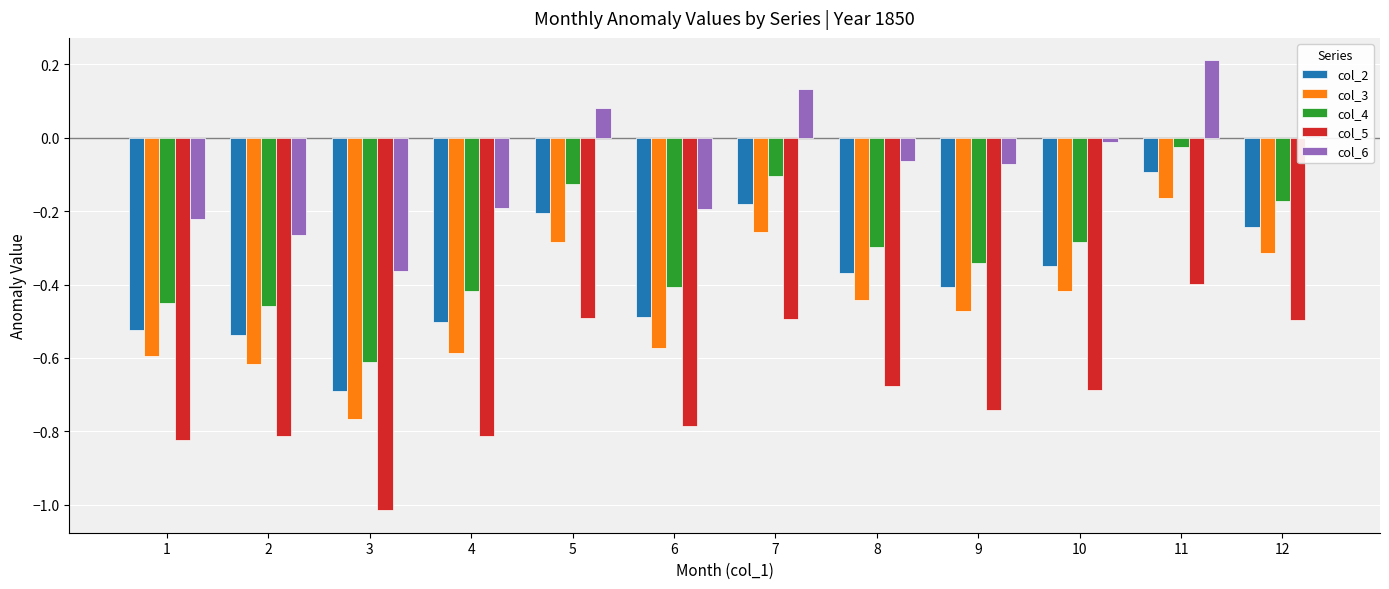

How many values in the col_6 series are below 0?

8